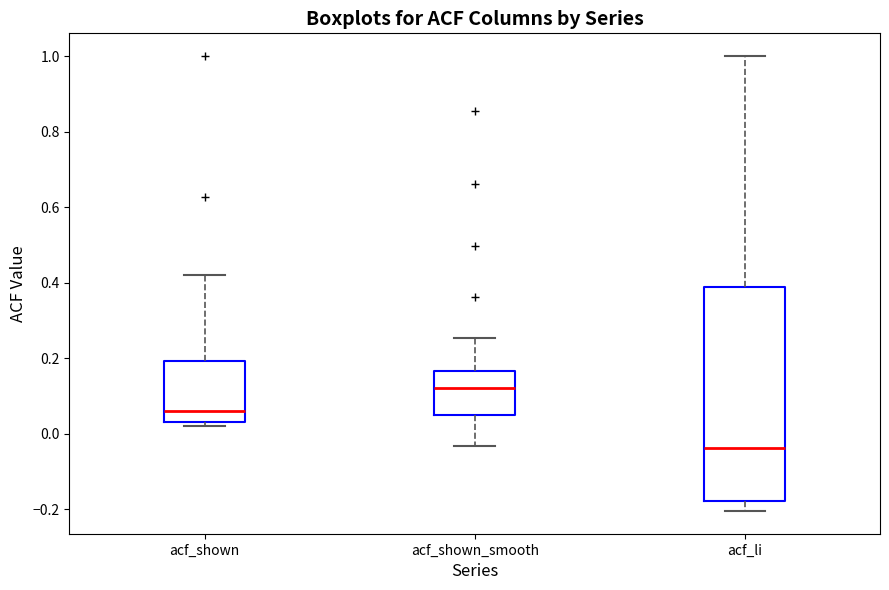

Which box is the tallest, from its lower edge to its upper edge?

acf_li